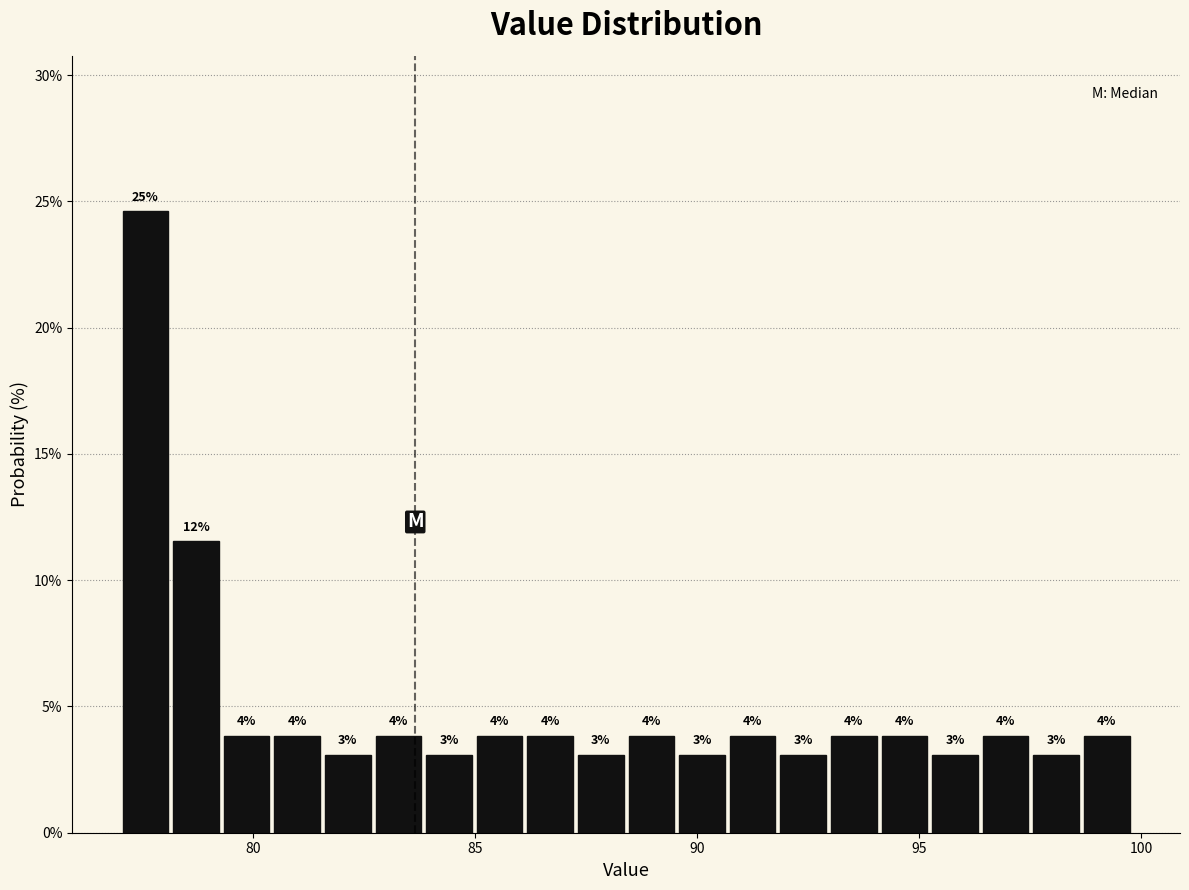

Around what value on the x-axis is the tallest bar? Give the approximate position of its centre, as read against the axis.

77.5